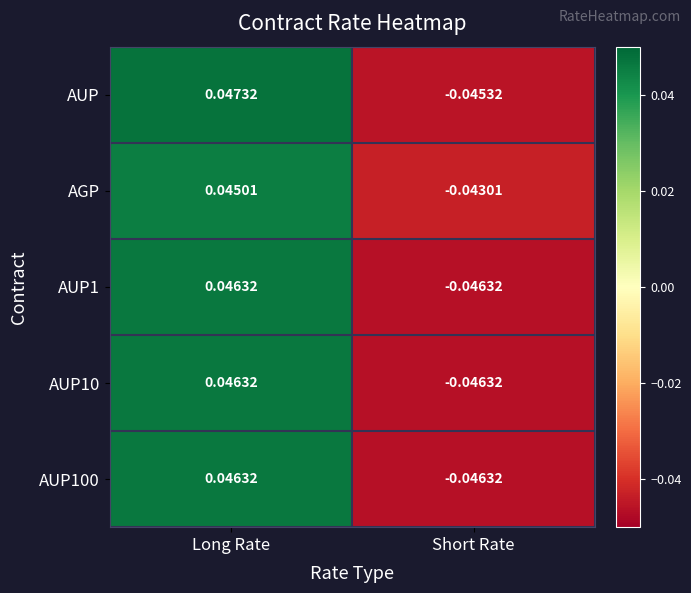

Is the value of AGP at Long Rate greater than the value of AUP at Long Rate?

No